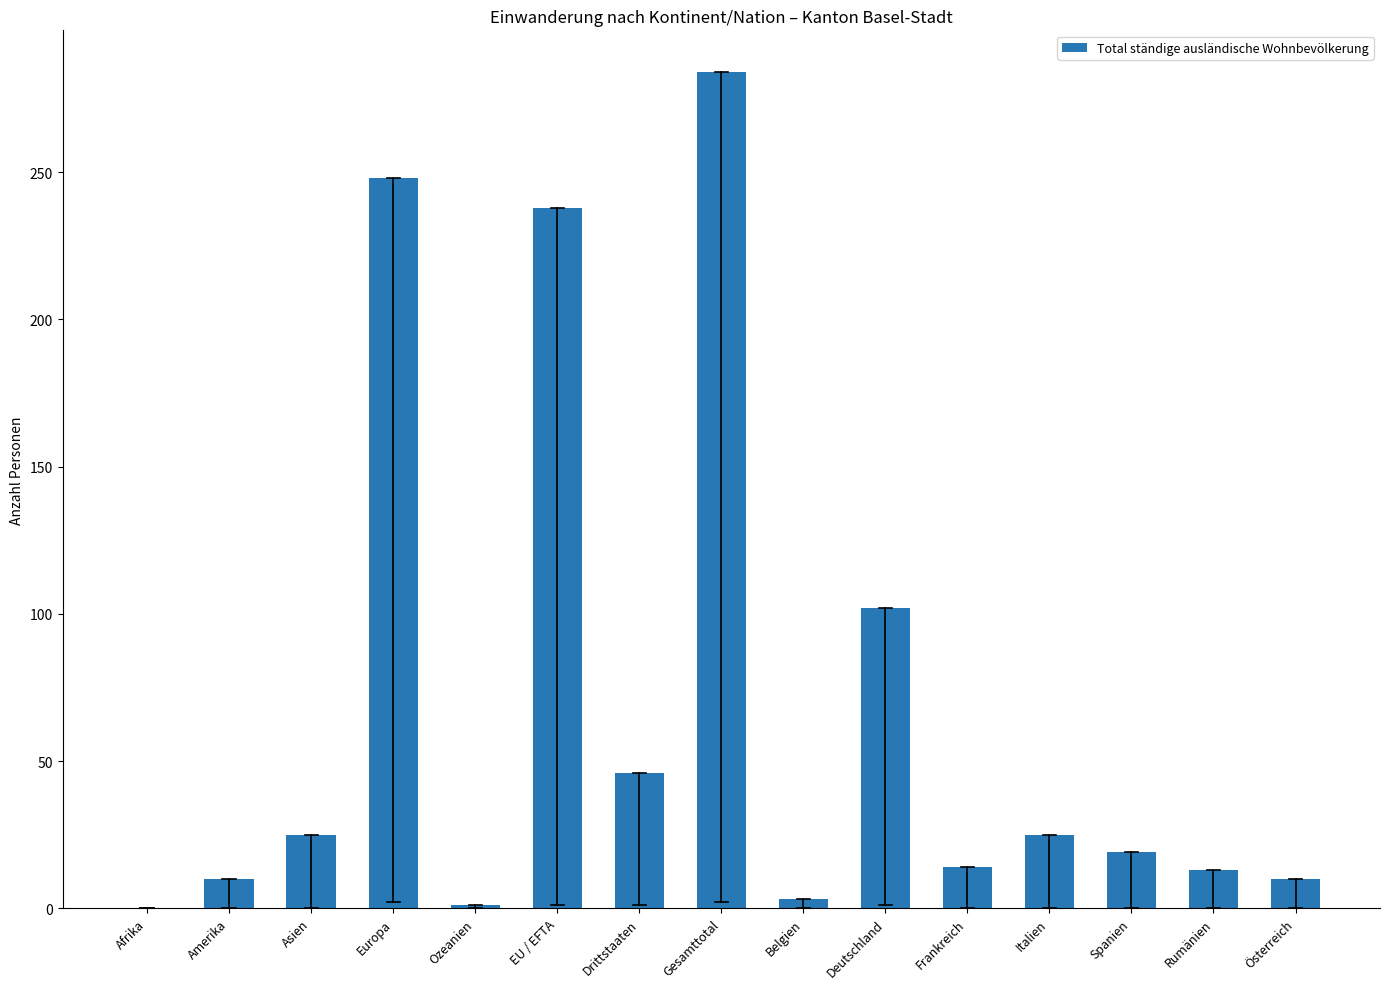

What is the greatest value displayed?

284